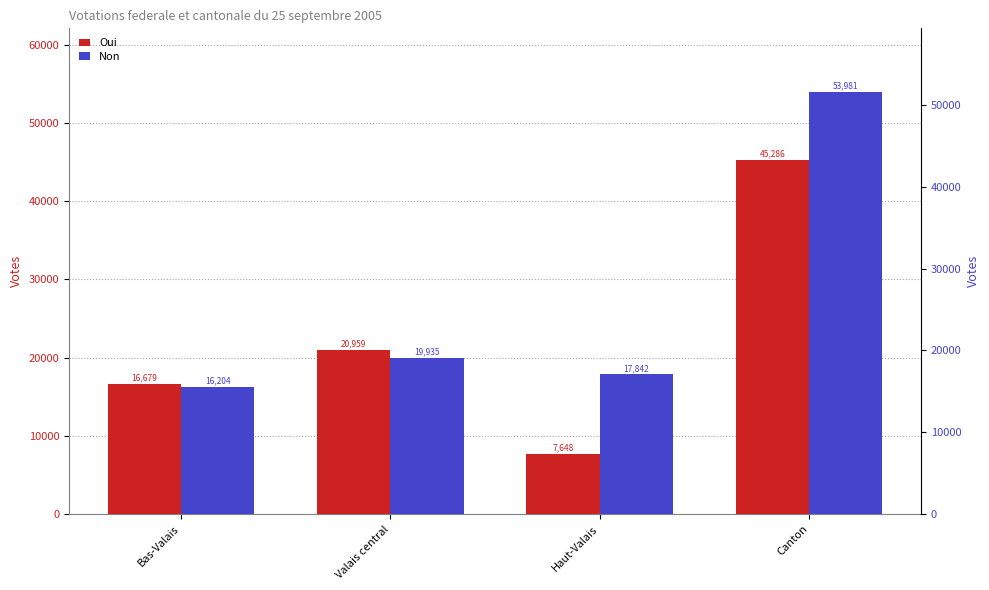

Which series has the largest total across all categories?

Non